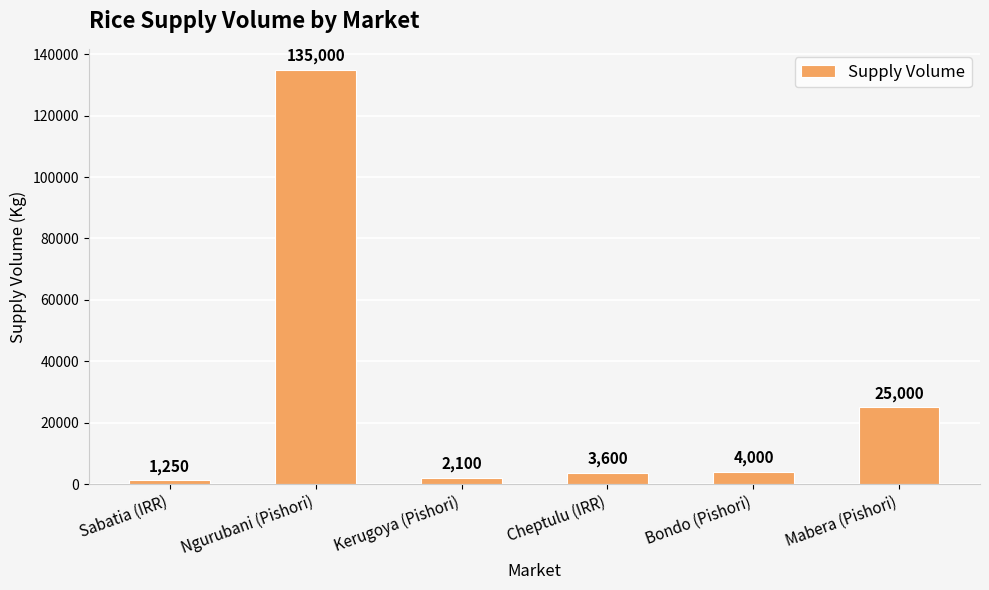

What is the label of the 1st bar from the right?

Mabera (Pishori)